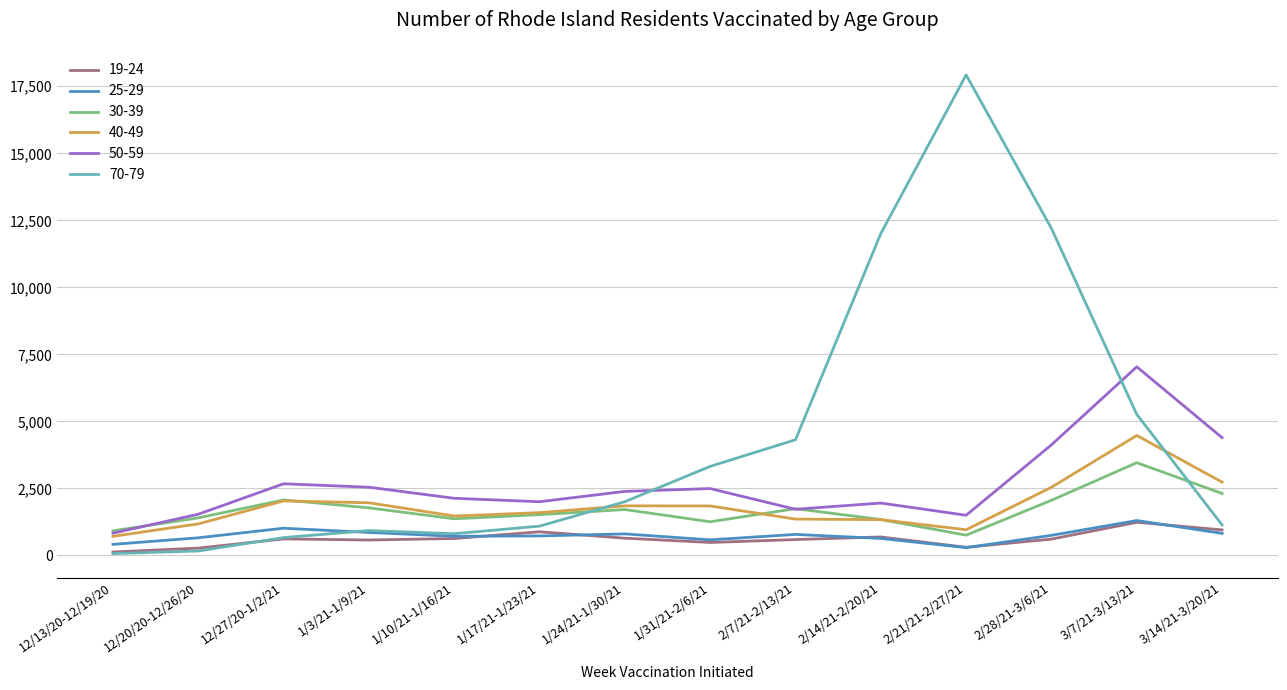

The value of 30-39 at 1/24/21-1/30/21 is 1708. True or false?

True